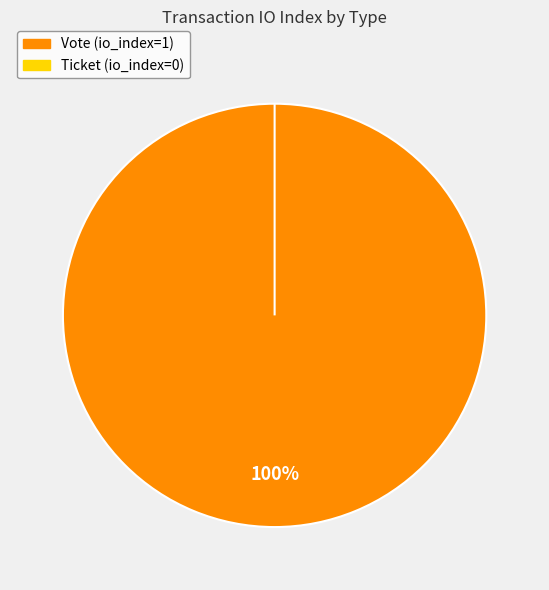

Is it true that Vote is 99% of the pie?

False